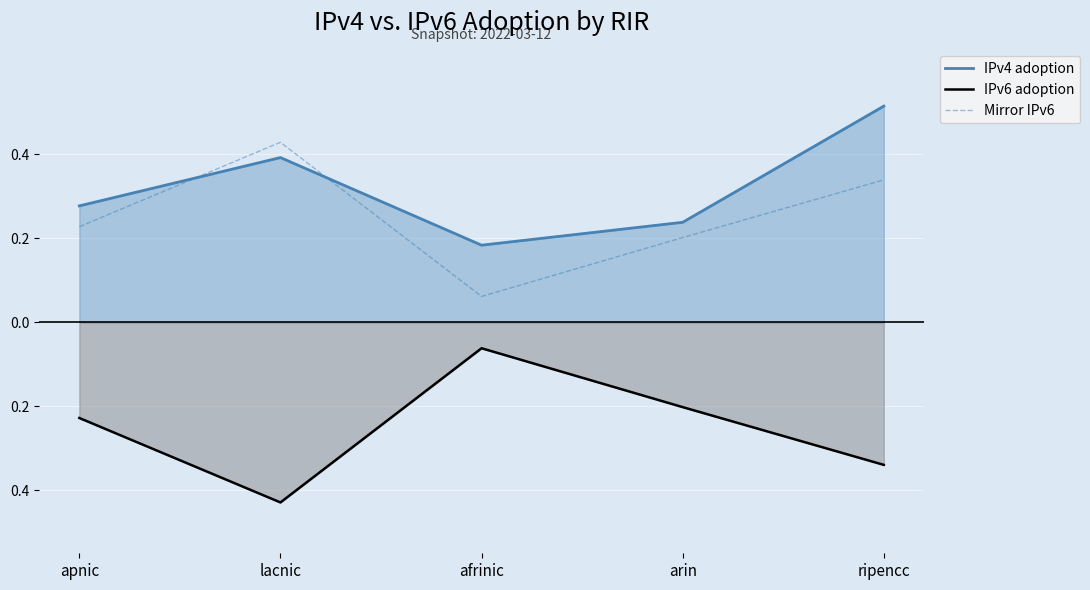

True or false: IPv4 adoption has more than 0 interior local peaks.

True